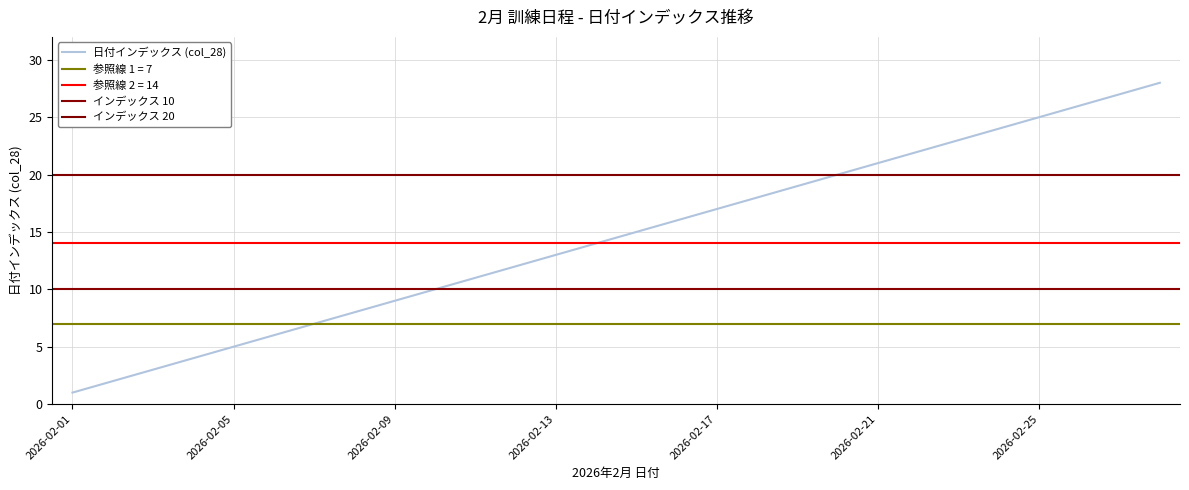

At which label does the data first exceed 15?

16